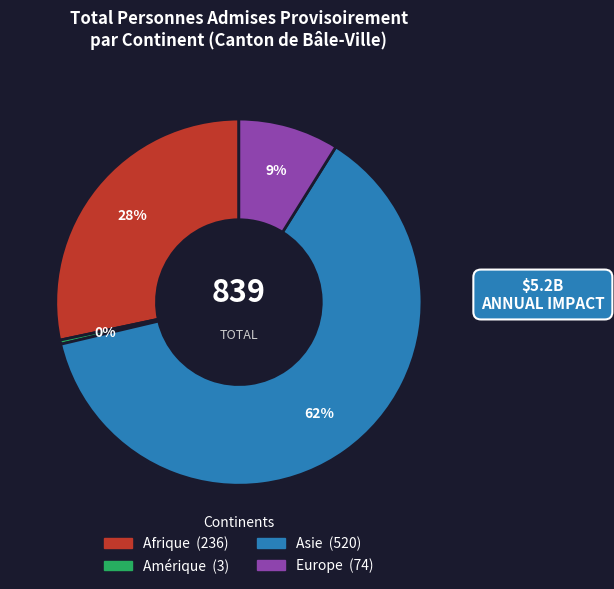

Is it true that Asie is 62% of the pie?

True